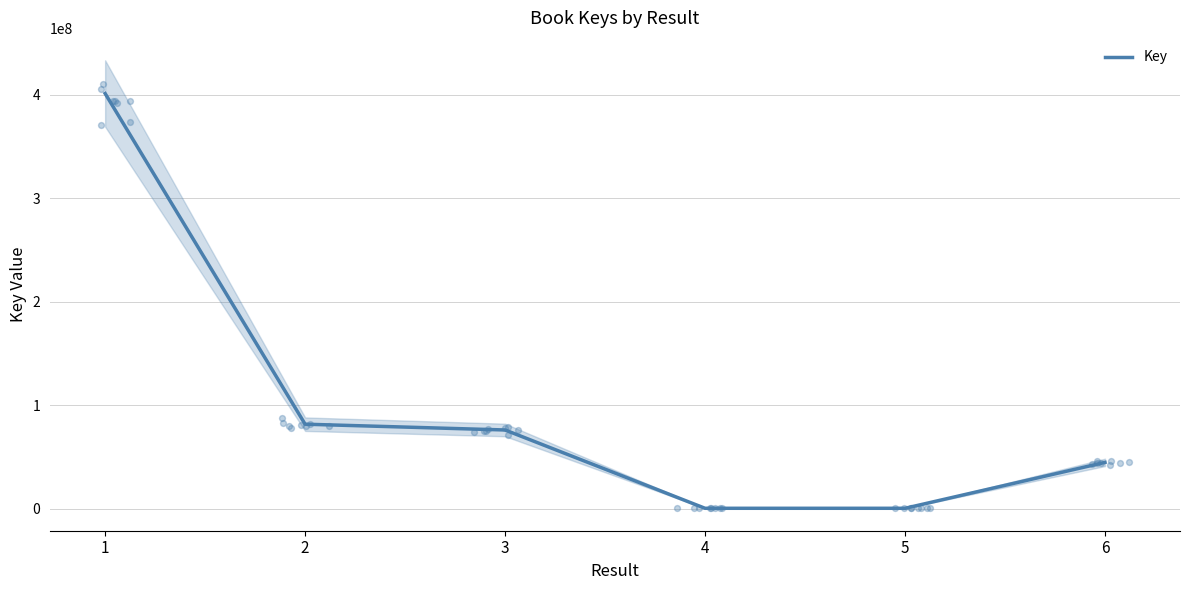

What is the ratio of the value at 3 to the value at 2?

0.9